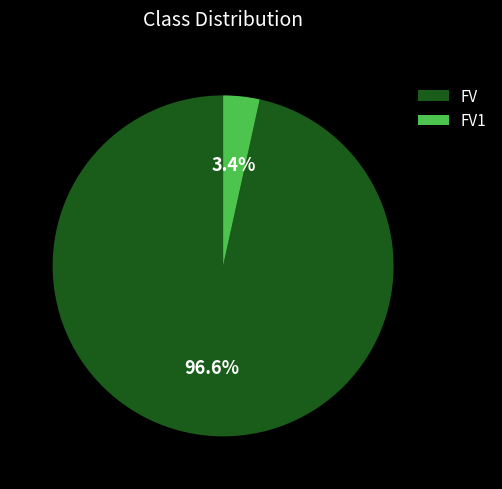

Is it true that FV1 is 13% of the pie?

False